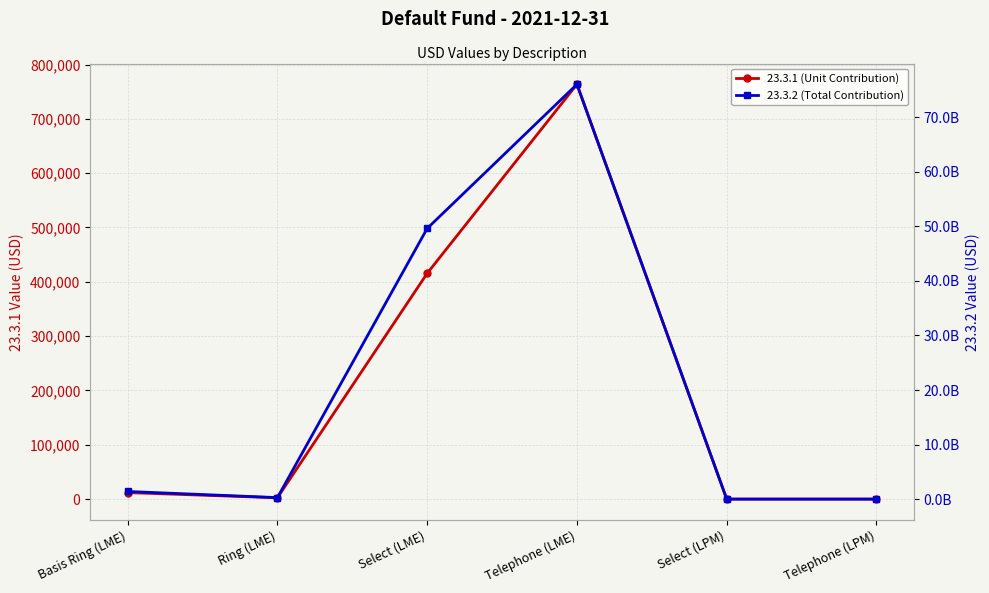

What is the sum of all 23.3.2 (Total Contribution) values?

127347445226.2